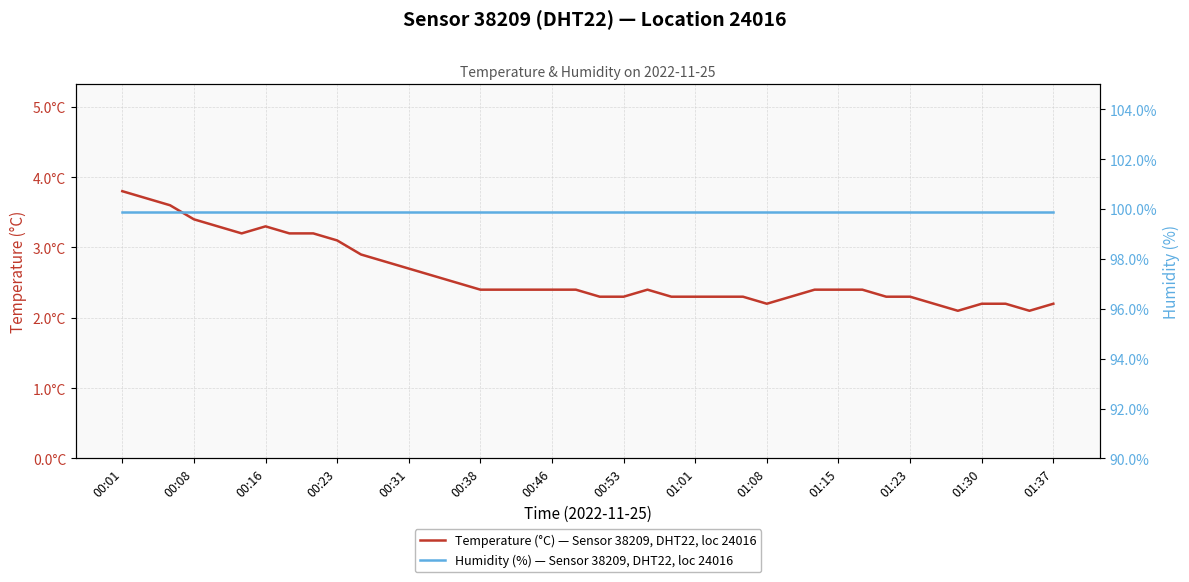

True or false: Humidity (%) — Sensor 38209, DHT22, loc 24016 and Temperature (°C) — Sensor 38209, DHT22, loc 24016 intersect in this chart.

False